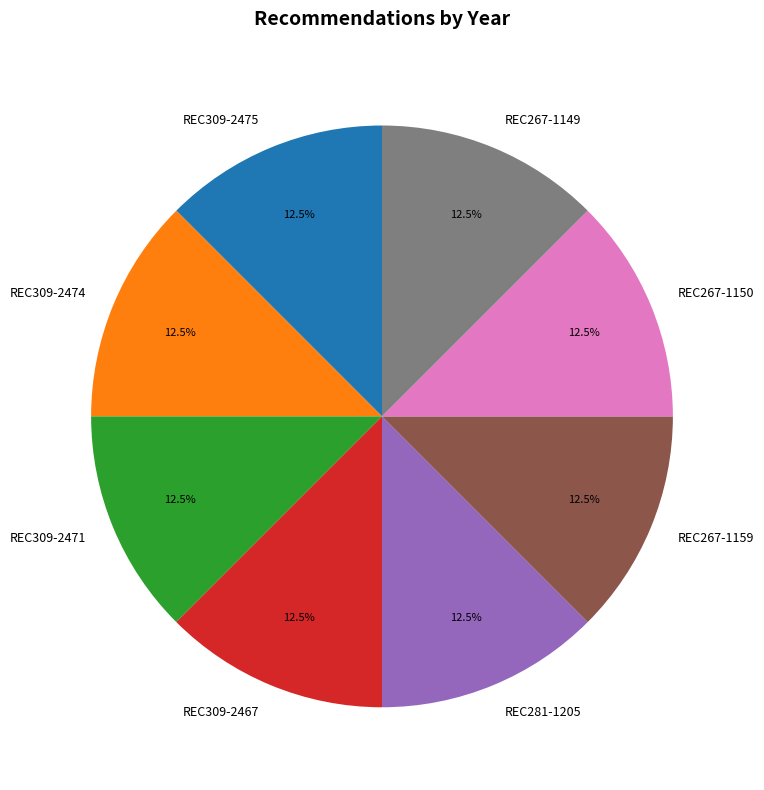

Does REC267-1159 account for over 50% of the chart?

No